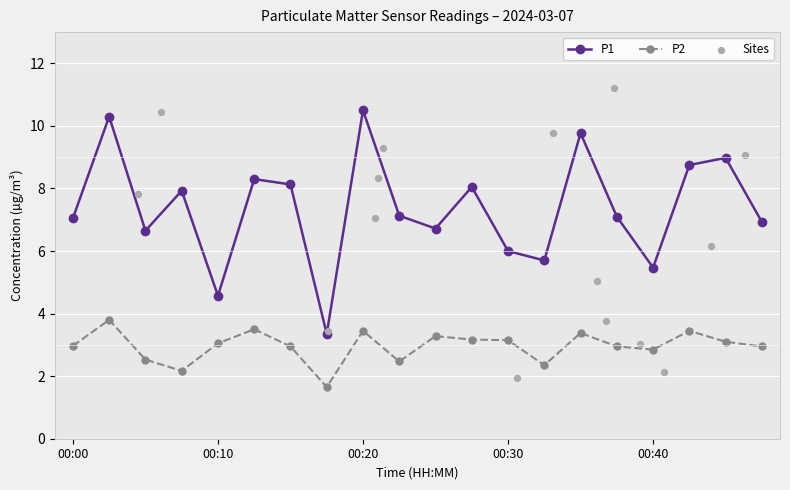

At which category is the sum across all series the highest?

00:02